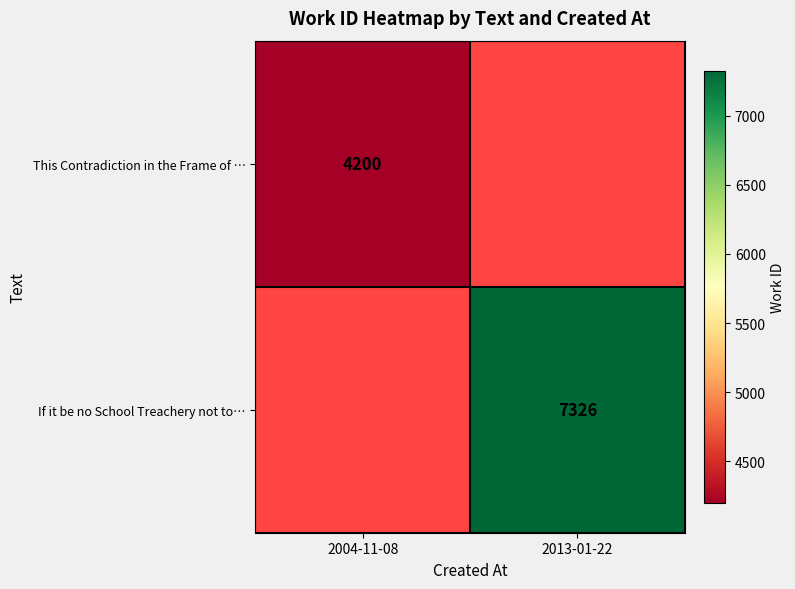

Which has a higher value, 2004-11-08 or 2013-01-22?

2013-01-22